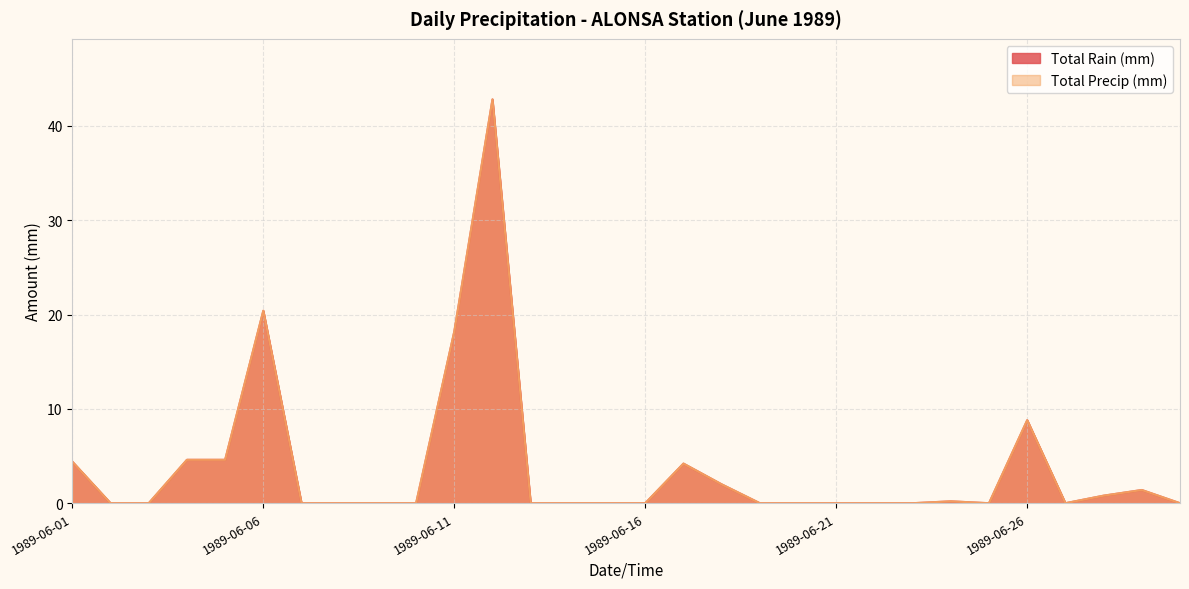

True or false: Total Rain (mm) and Total Precip (mm) intersect in this chart.

False